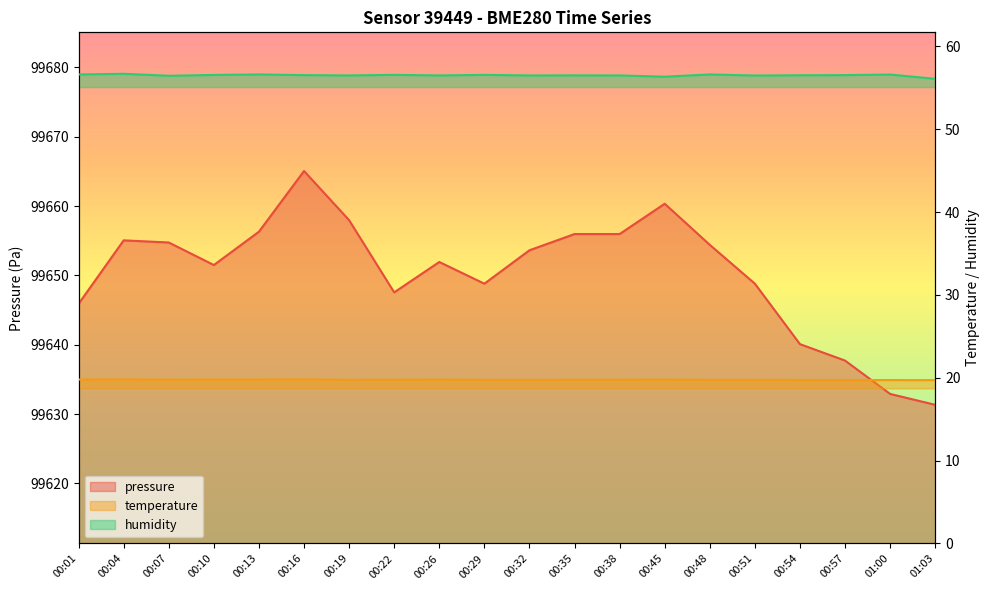

What are all the series names shown in the legend?

pressure, temperature, humidity